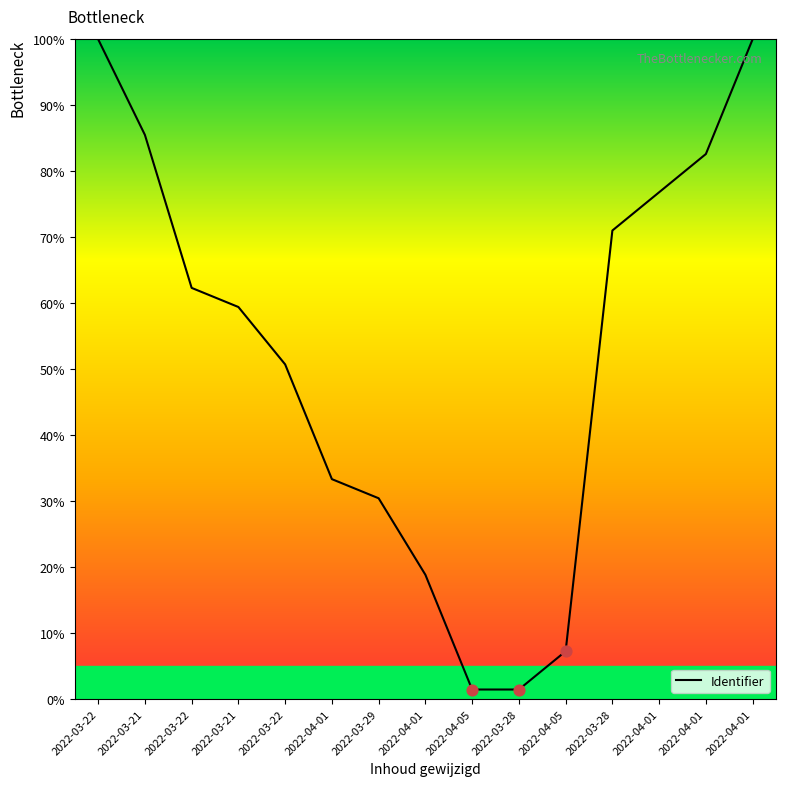

Does the chart have visible grid lines?

No